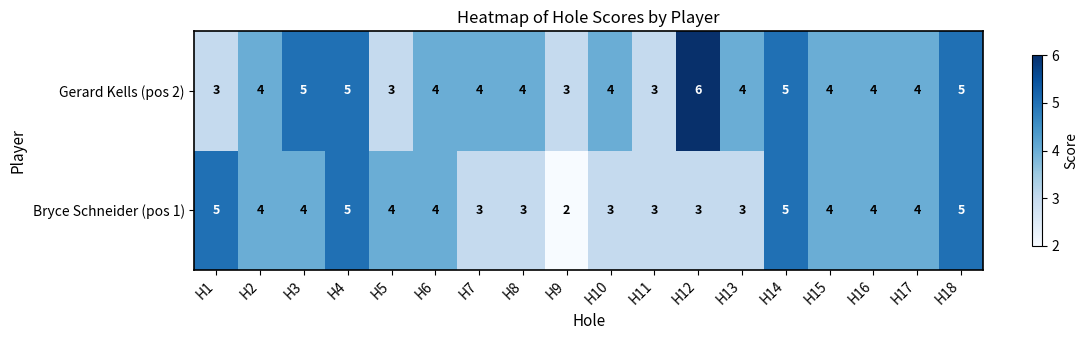

What is the minimum value shown in the chart?

2